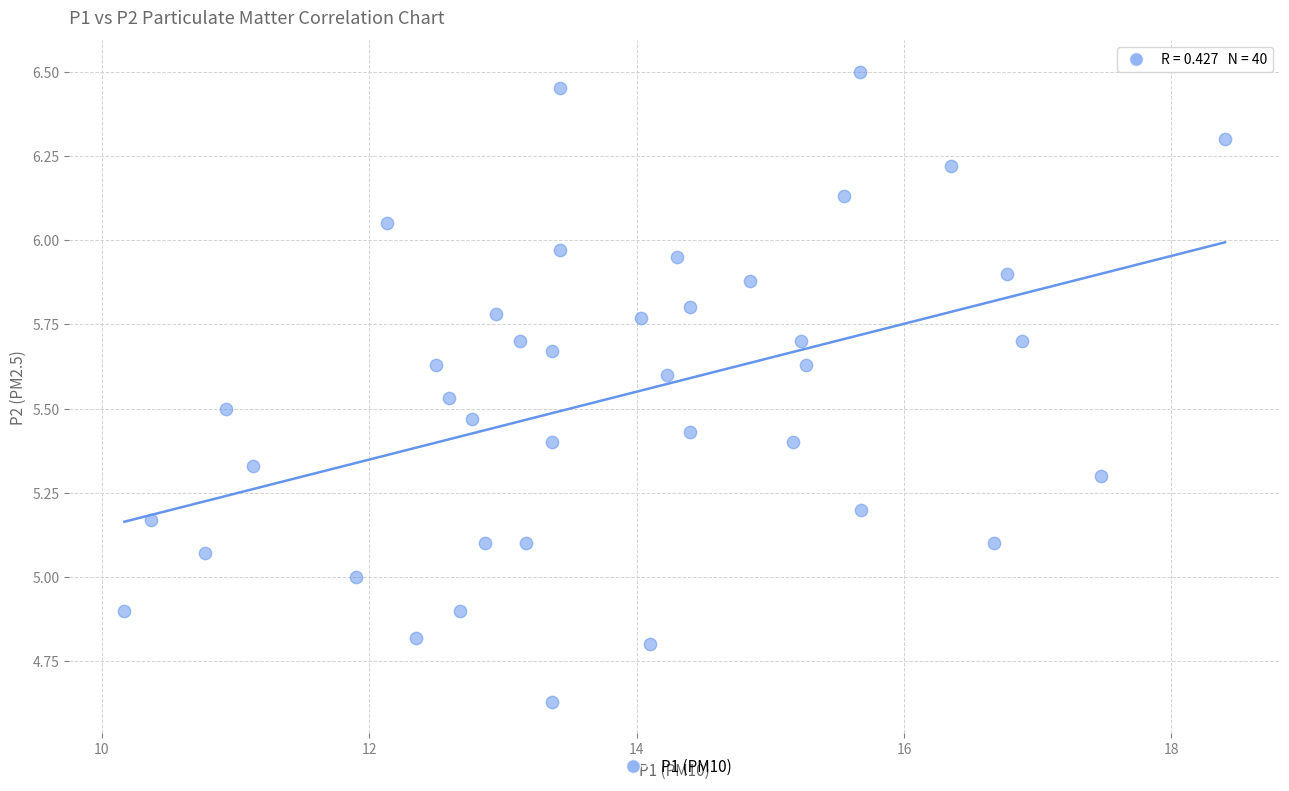

What is the range of X values (max minus min)?

8.2